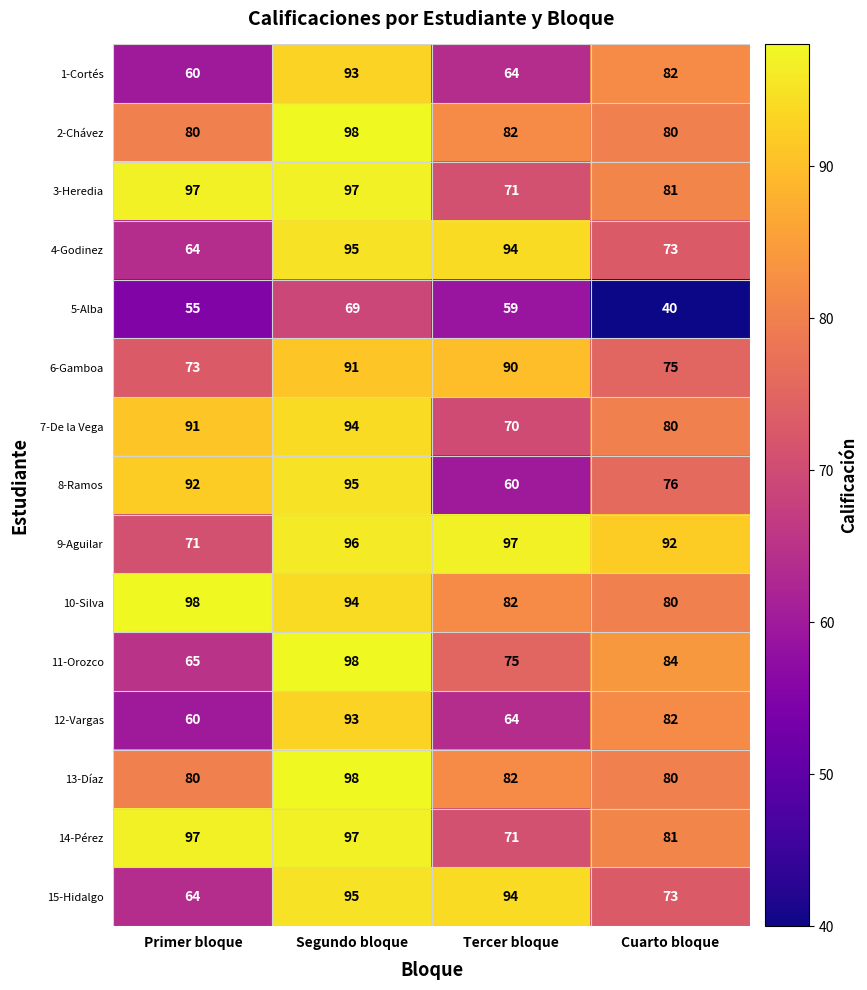

Where does the 12-Vargas series first go above 82?

Segundo bloque